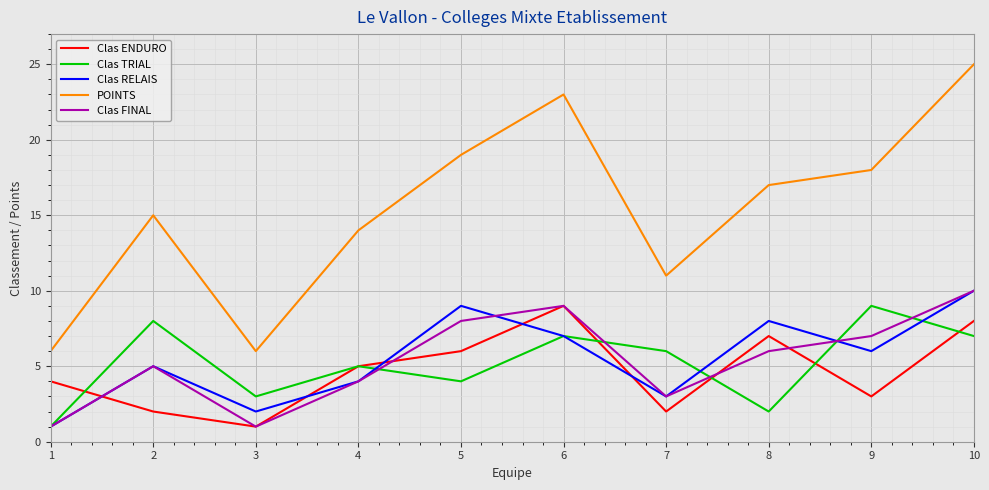

What is the sum of the Clas ENDURO values at 7 and 6?

11